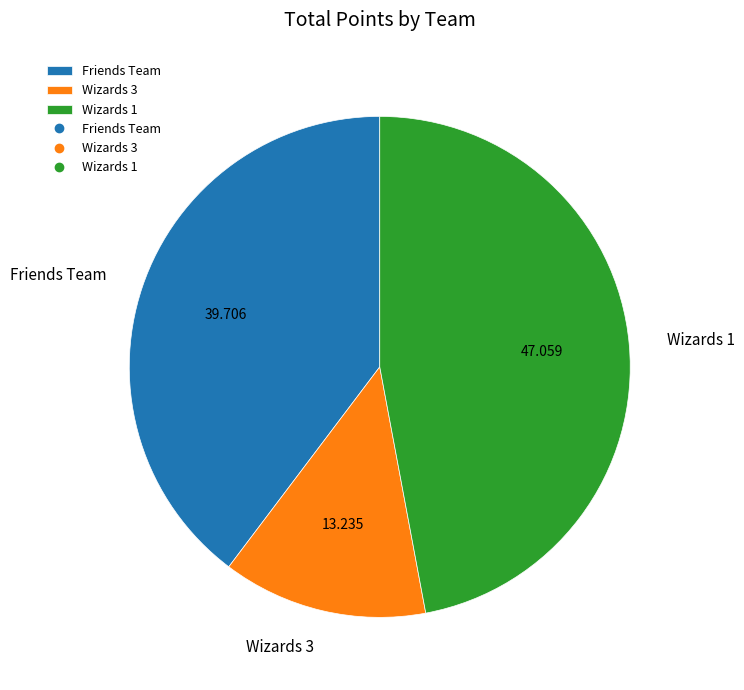

Which category has the smallest portion of the pie?

Wizards 3